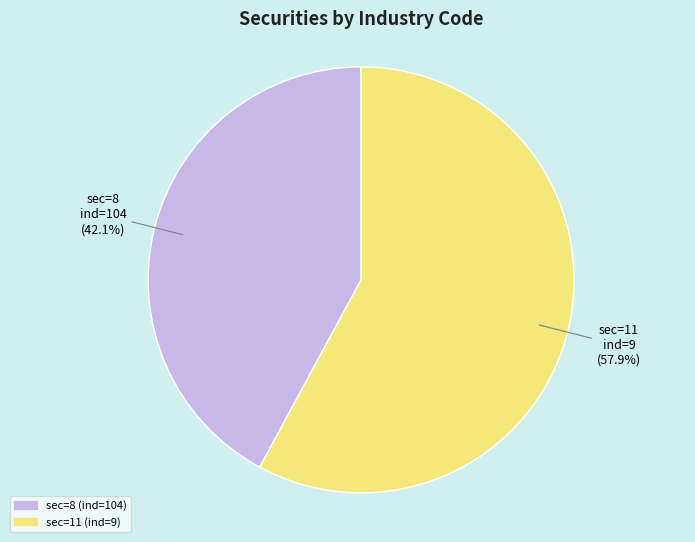

Does sec=8 (ind=104) represent more than half of the total?

No